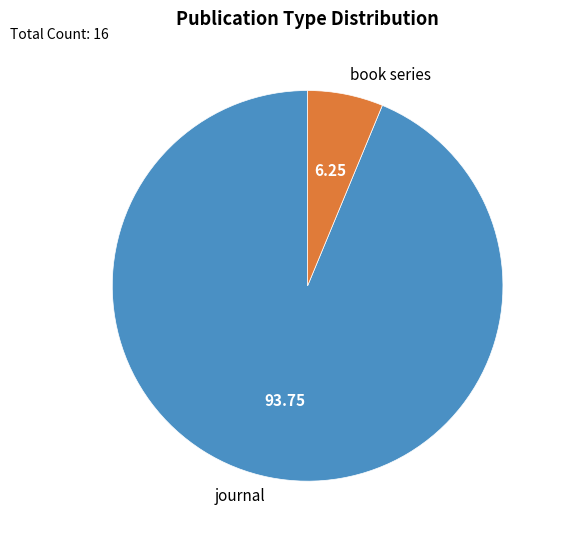

Combined, do book series and journal account for over 50%?

Yes